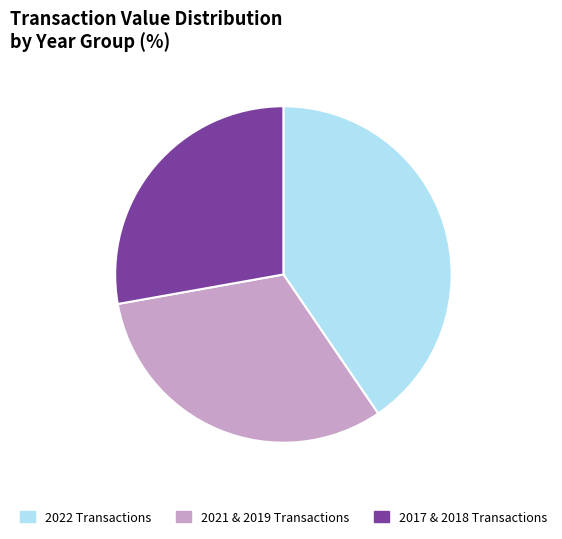

What is the smallest slice in the pie chart?

2017 & 2018 Transactions